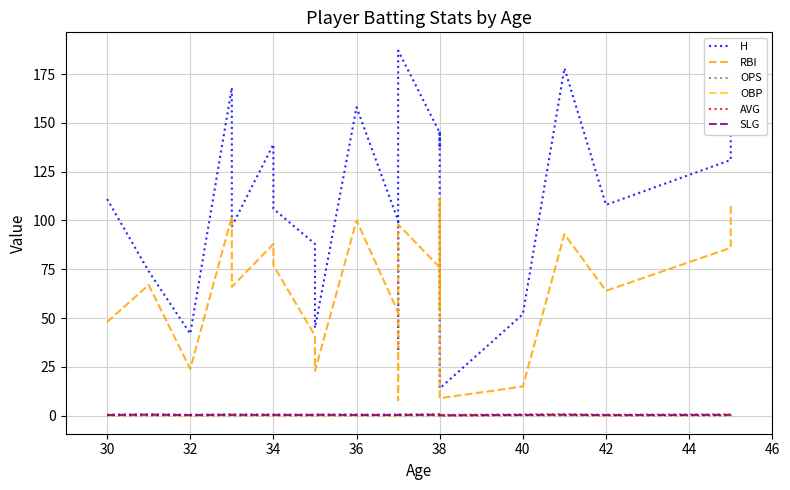

Is this an area chart (filled region under the line)?

No